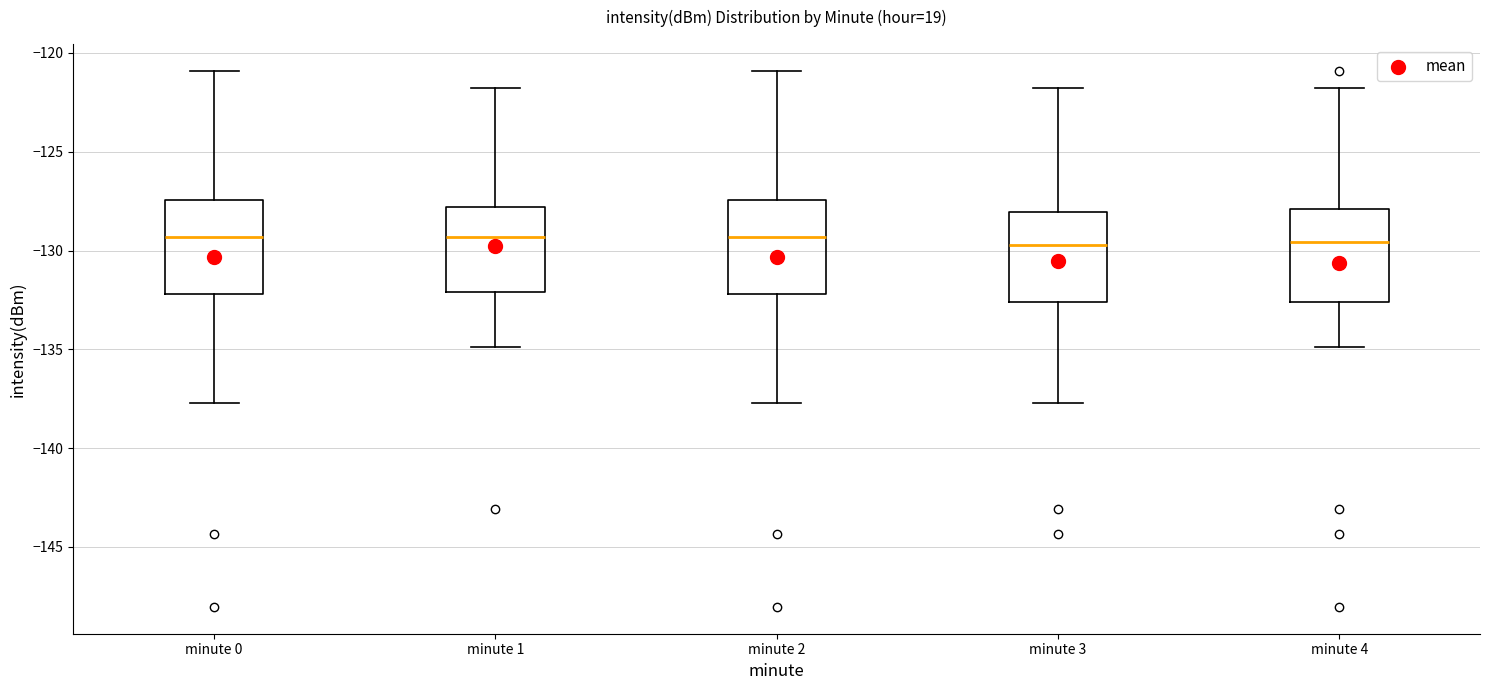

Reading left to right, transcribe this box plot: for each box, give where its median line is, the range the box spans, and where its two whiskers end, as read against the y-axis. The values are not printed on the chart, so give them approximately, as read against the axis.

minute 0: median -129.5, box -132.0 to -127.5, whiskers -137.5 to -121.0
minute 1: median -129.5, box -132.0 to -128.0, whiskers -135.0 to -122.0
minute 2: median -129.5, box -132.0 to -127.5, whiskers -137.5 to -121.0
minute 3: median -129.5, box -132.5 to -128.0, whiskers -137.5 to -122.0
minute 4: median -129.5, box -132.5 to -128.0, whiskers -135.0 to -122.0